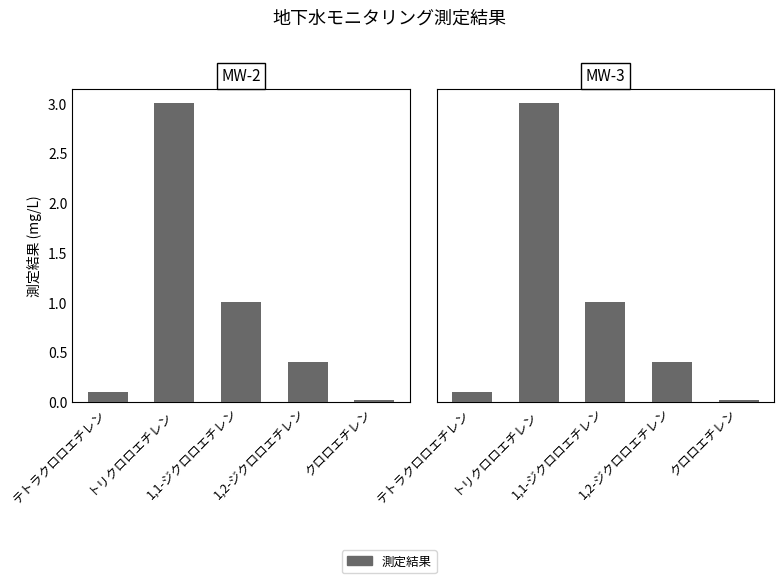

At which category does the chart reach its minimum across all series?

クロロエチレン